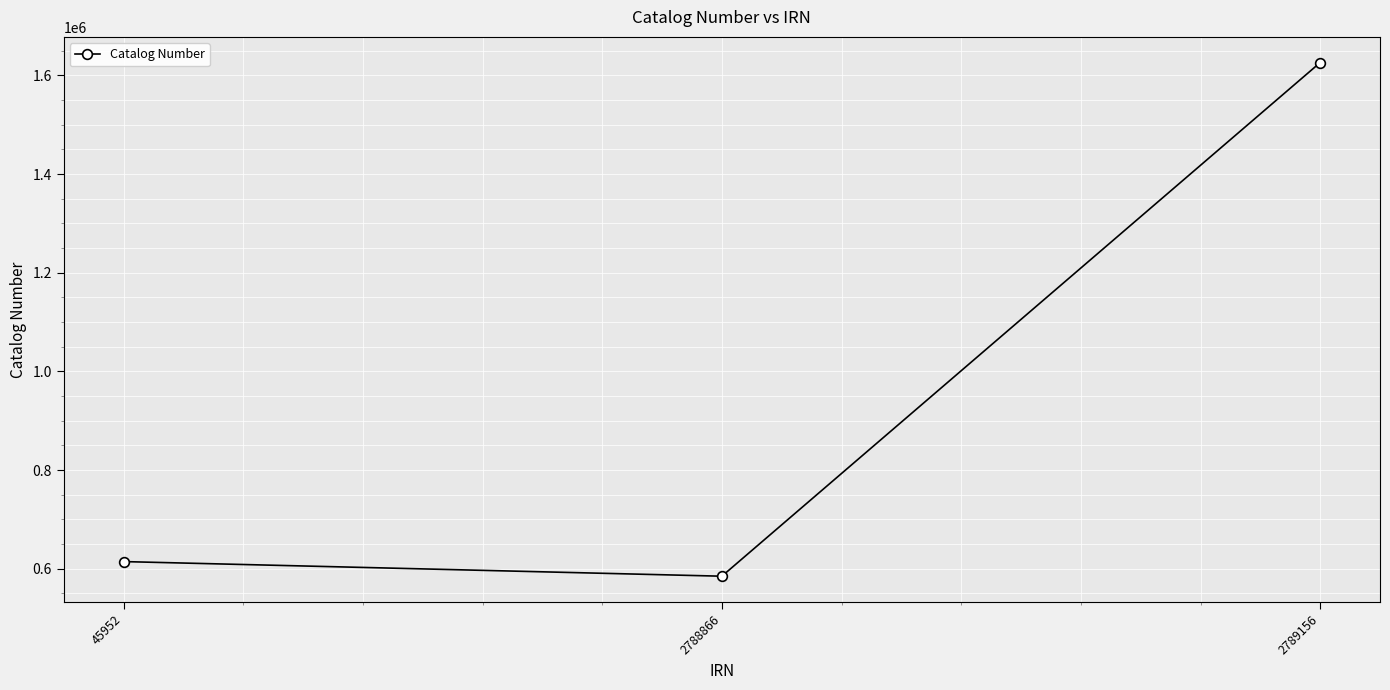

What is the minimum value shown in the chart?

584997